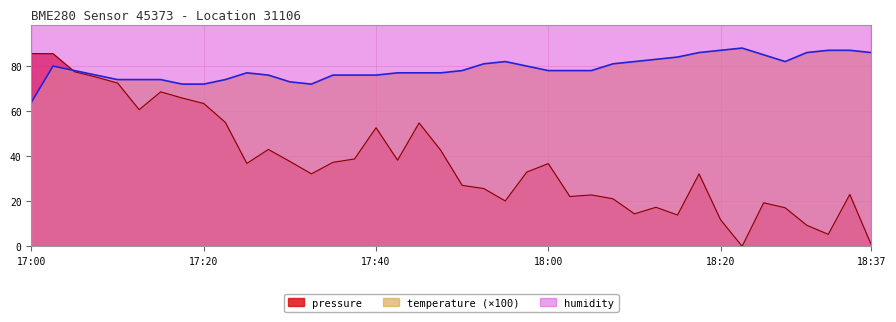

What is the difference between the maximum and minimum values in the pressure series?

85.6